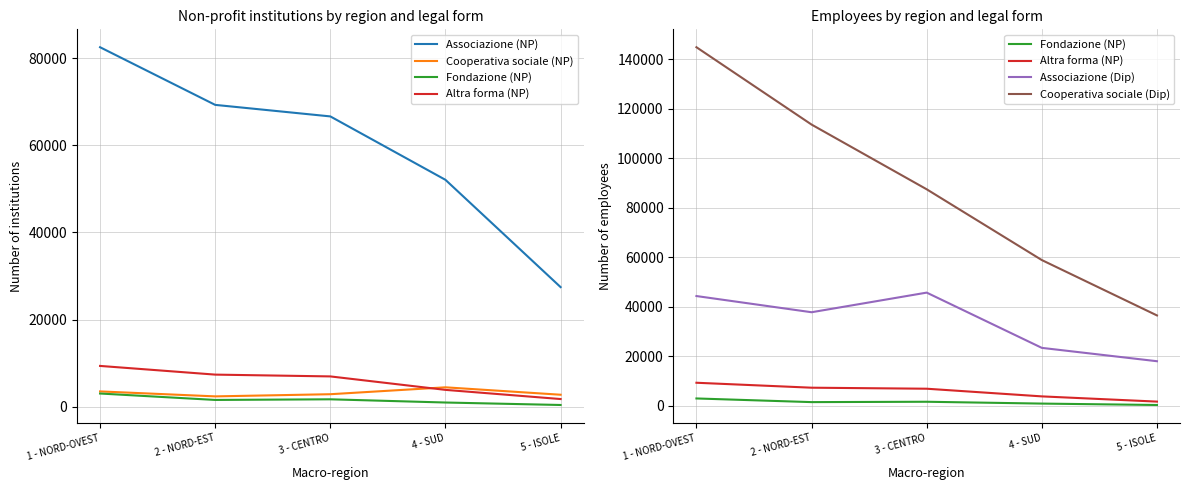

Which category has the lowest value in the Associazione (Dip) series?

5 - ISOLE